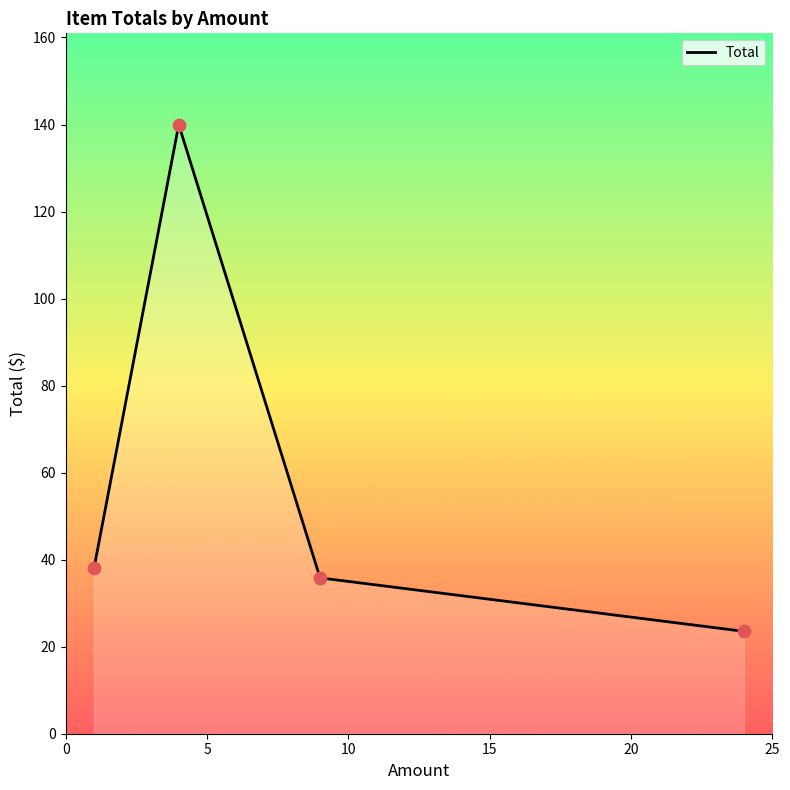

What is the smallest value displayed?

23.5